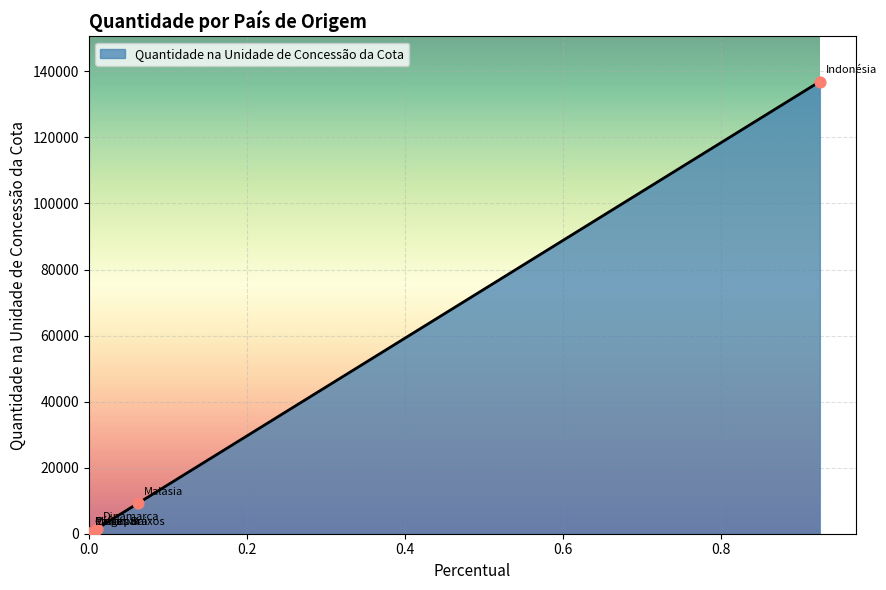

True or false: there are more than 2 points higher than both neighbors.

False